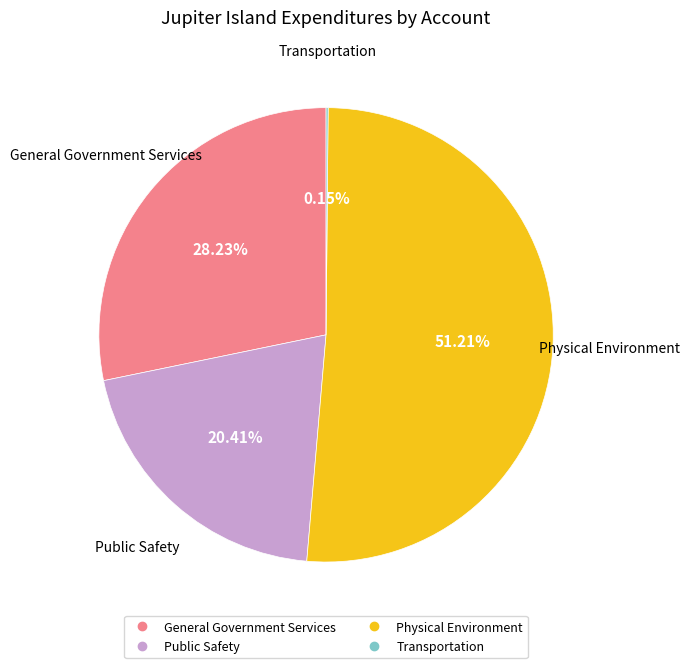

Between Public Safety and General Government Services, which is larger?

General Government Services